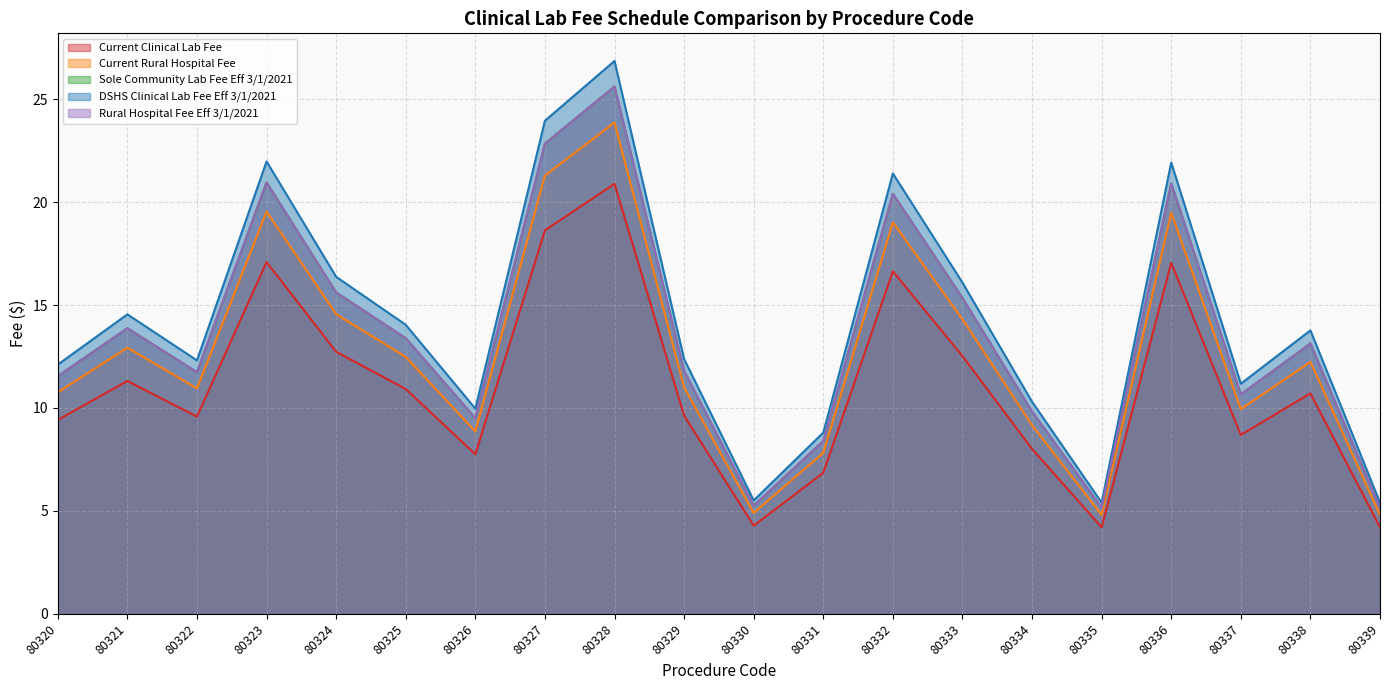

Where is DSHS Clinical Lab Fee Eff 3/1/2021 nearest to the value 16?

80333